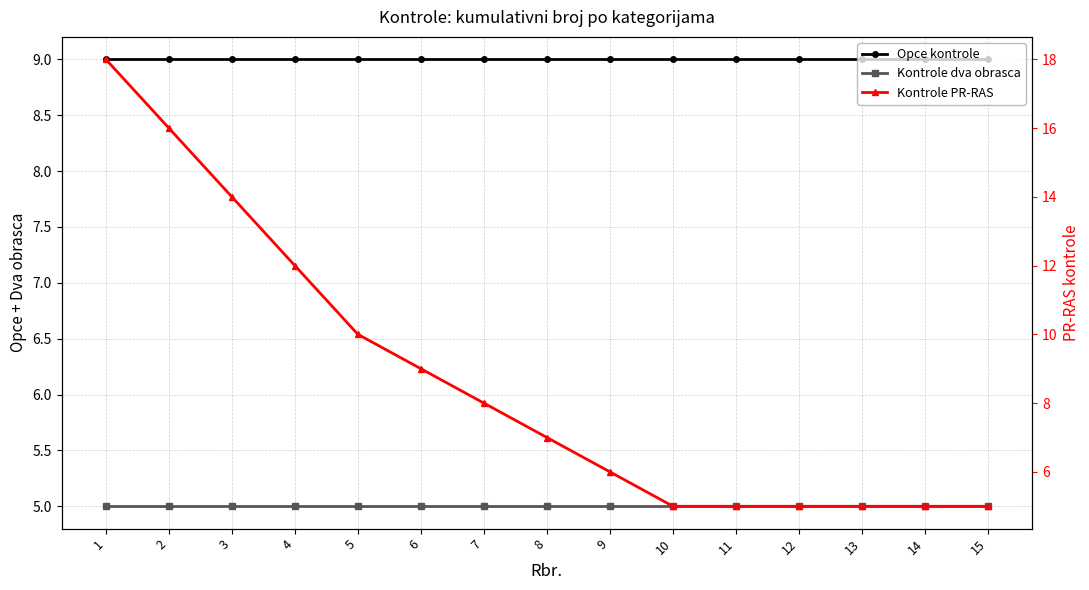

What are all the series names shown in the legend?

Opce kontrole, Kontrole dva obrasca, Kontrole PR-RAS